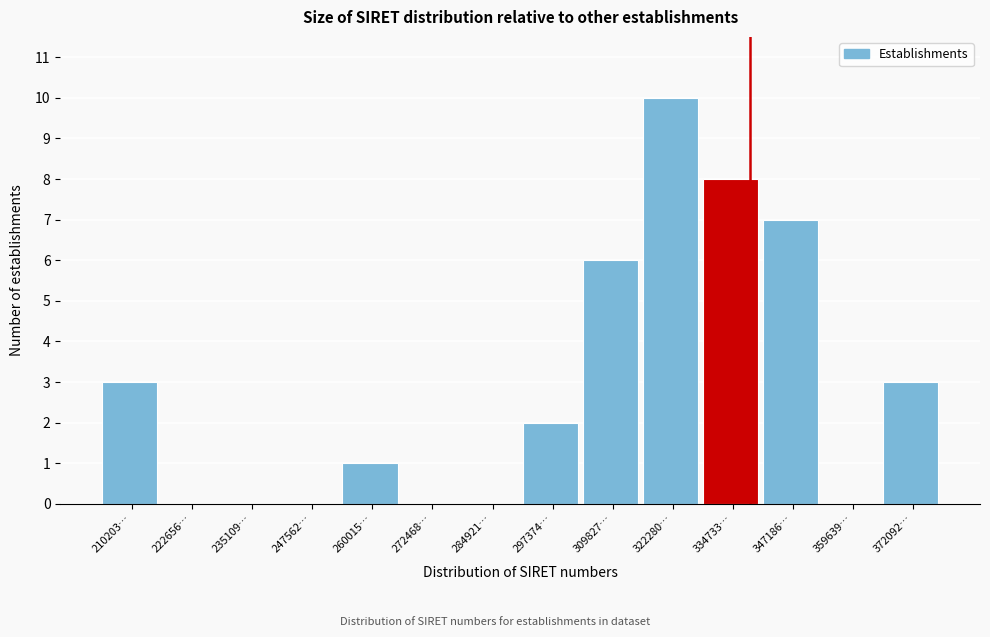

Reading right to left, extract all data points from this chart.

372092…=3	359639…=0	347186…=7	334733…=8	322280…=10	309827…=6	297374…=2	284921…=0	272468…=0	260015…=1	247562…=0	235109…=0	222656…=0	210203…=3